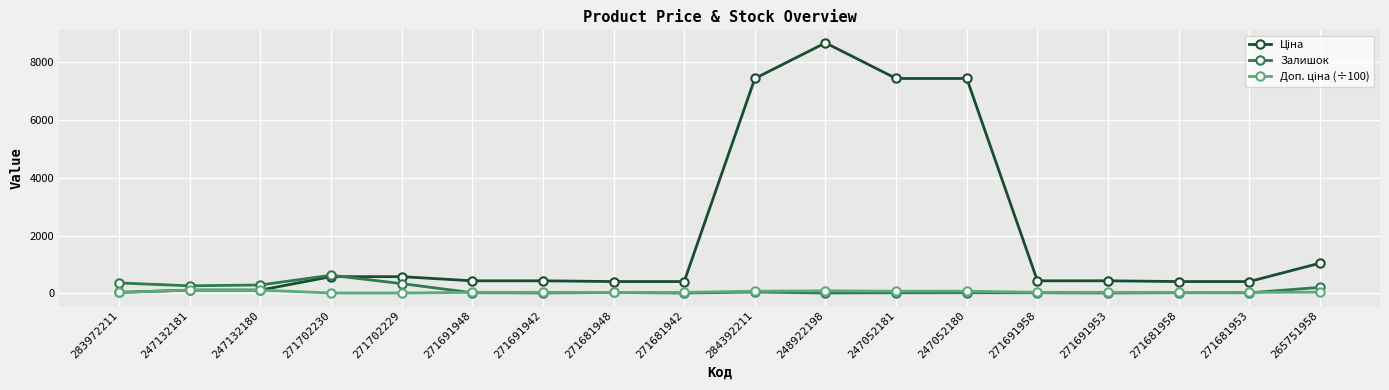

True or false: Залишок has more than 1 points higher than both neighbors.

True